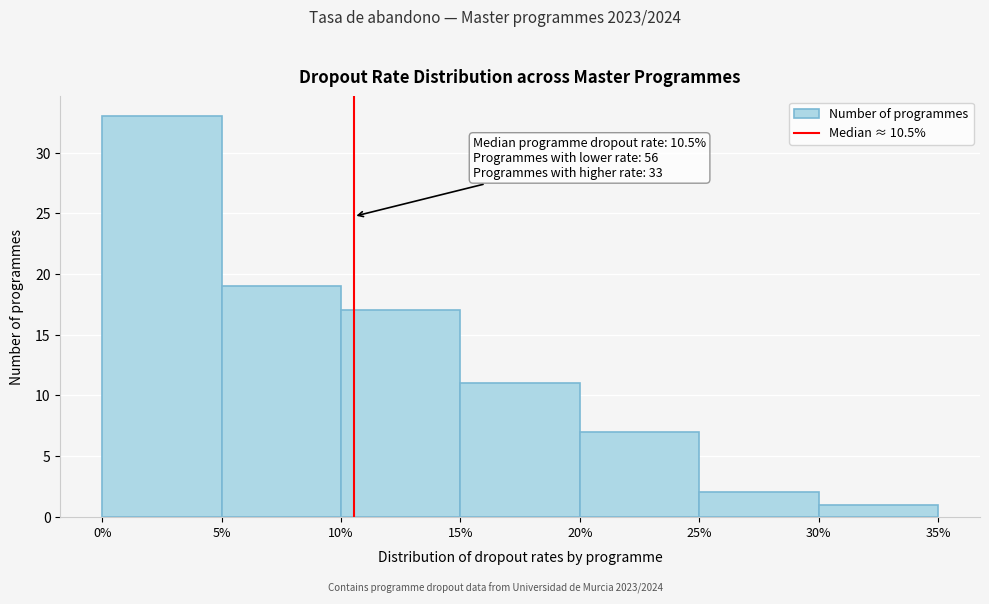

Which range on the x-axis has the tallest bar?

0% to 5%